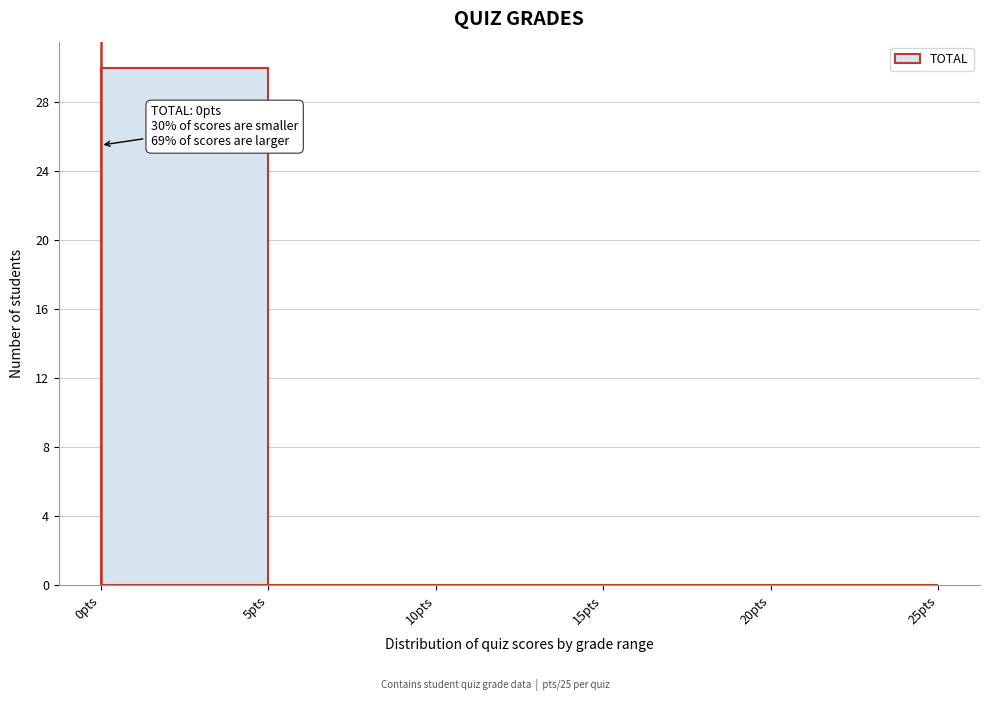

Over which range of the x-axis is the bar tallest?

0 to 5